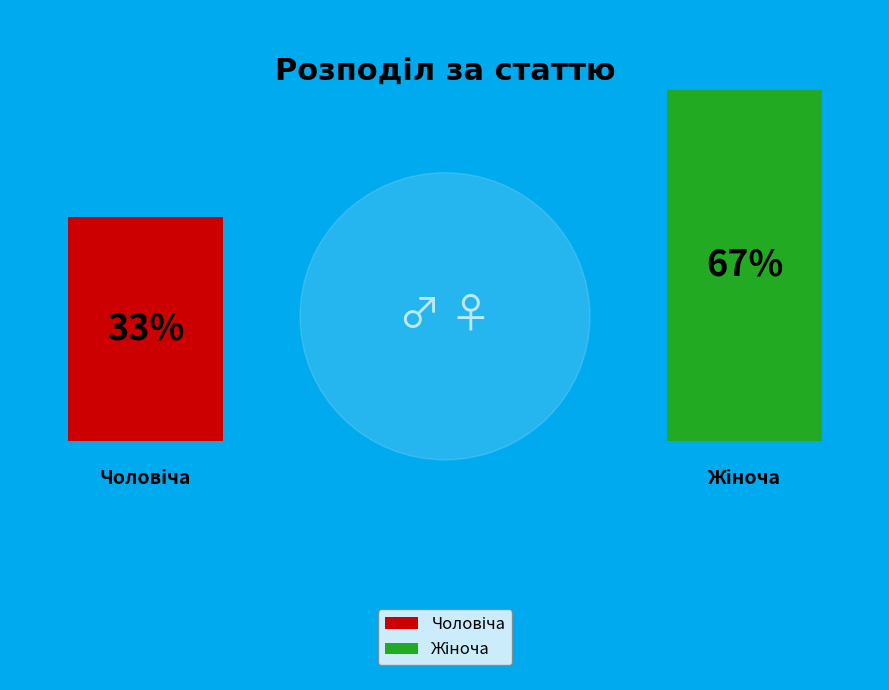

Count the number of slices in the pie.

2